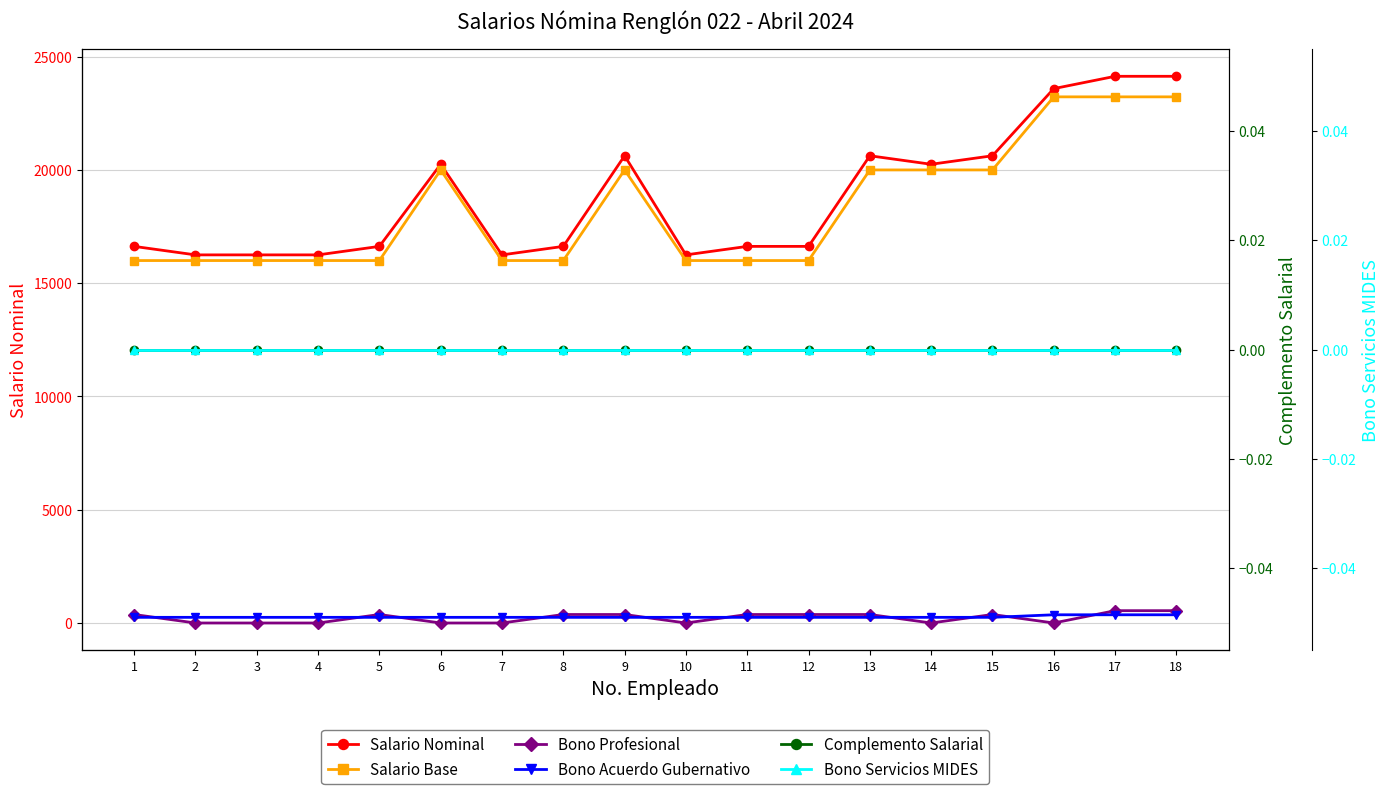

Does the chart have visible grid lines?

Yes